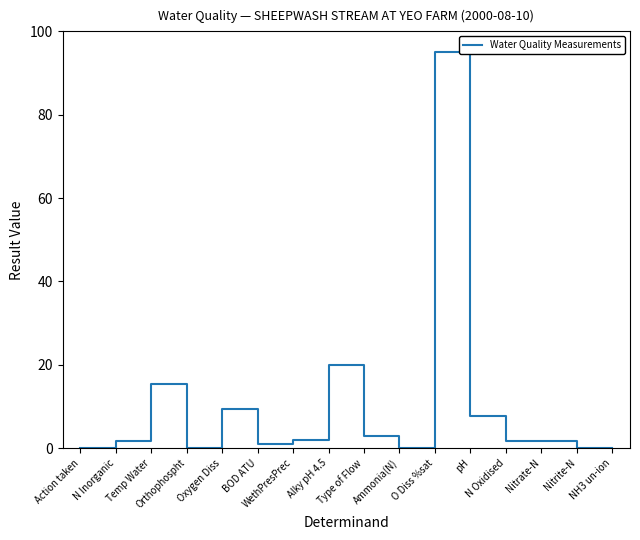

Does the chart display data point markers on the line(s)?

No